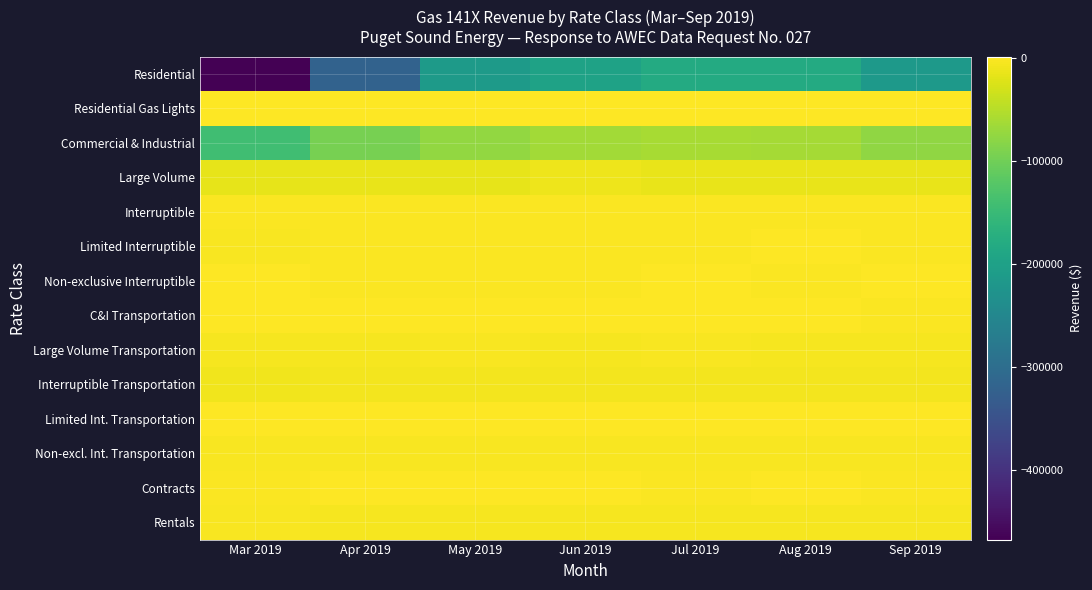

What is the smallest value displayed?

-467422.5